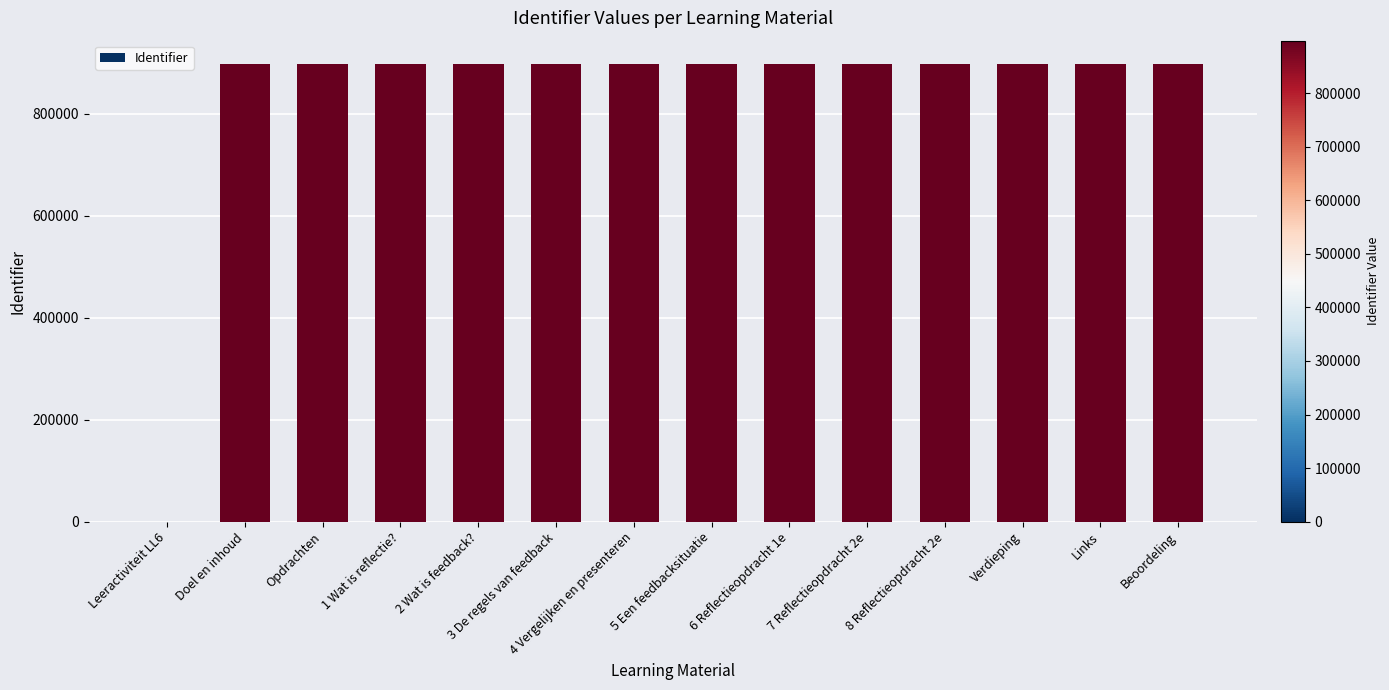

The chart shows a value of 1420208 at Opdrachten. True or false?

False